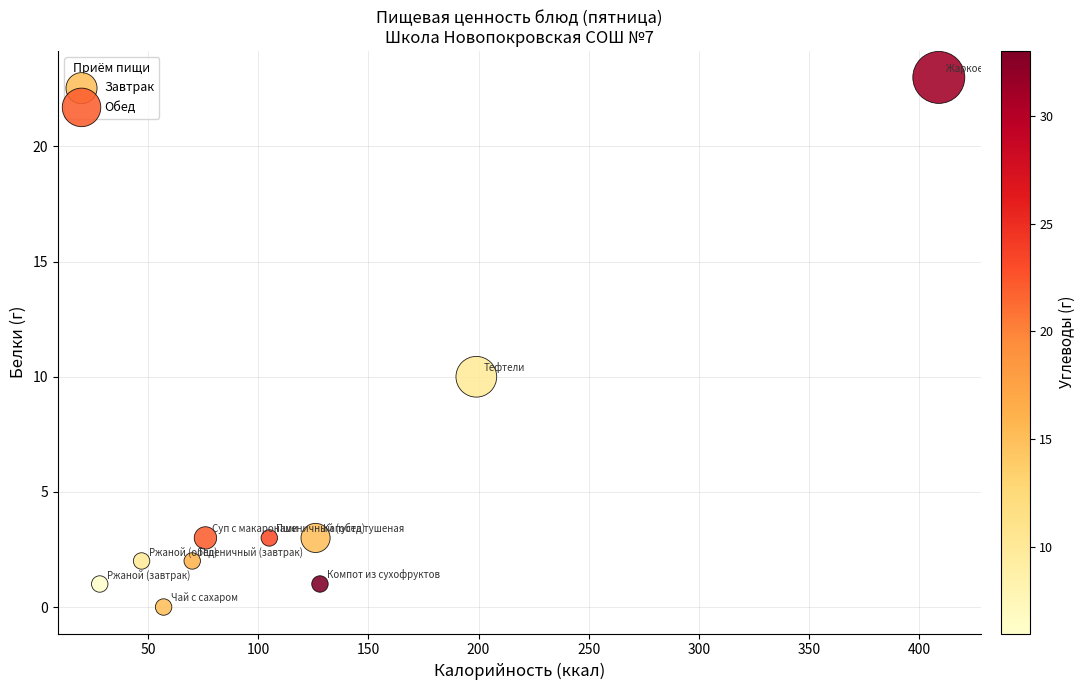

Which series reaches the minimum Y coordinate?

Завтрак